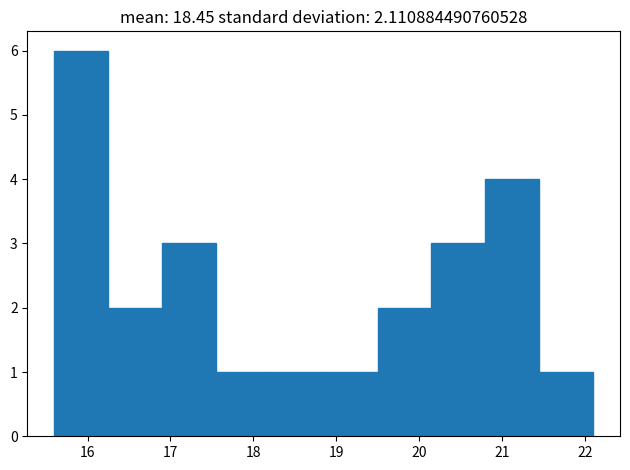

Which range on the x-axis has the tallest bar?

15.60 to 16.25